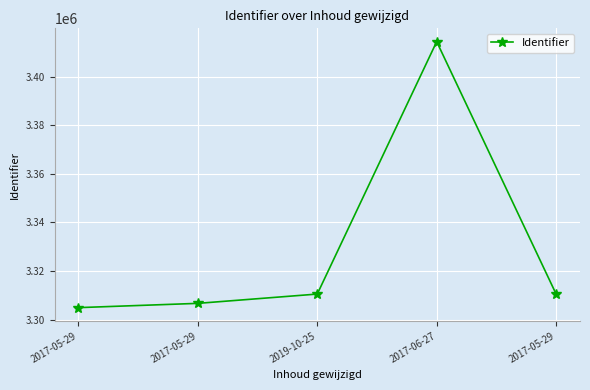

What is the average value?

3329372